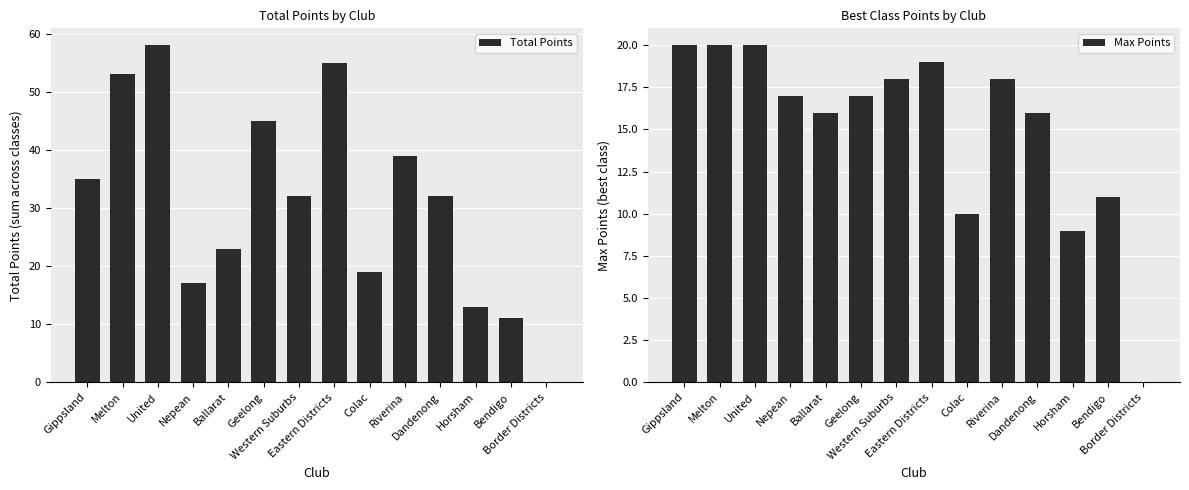

Which label corresponds to the largest value in the chart?

United